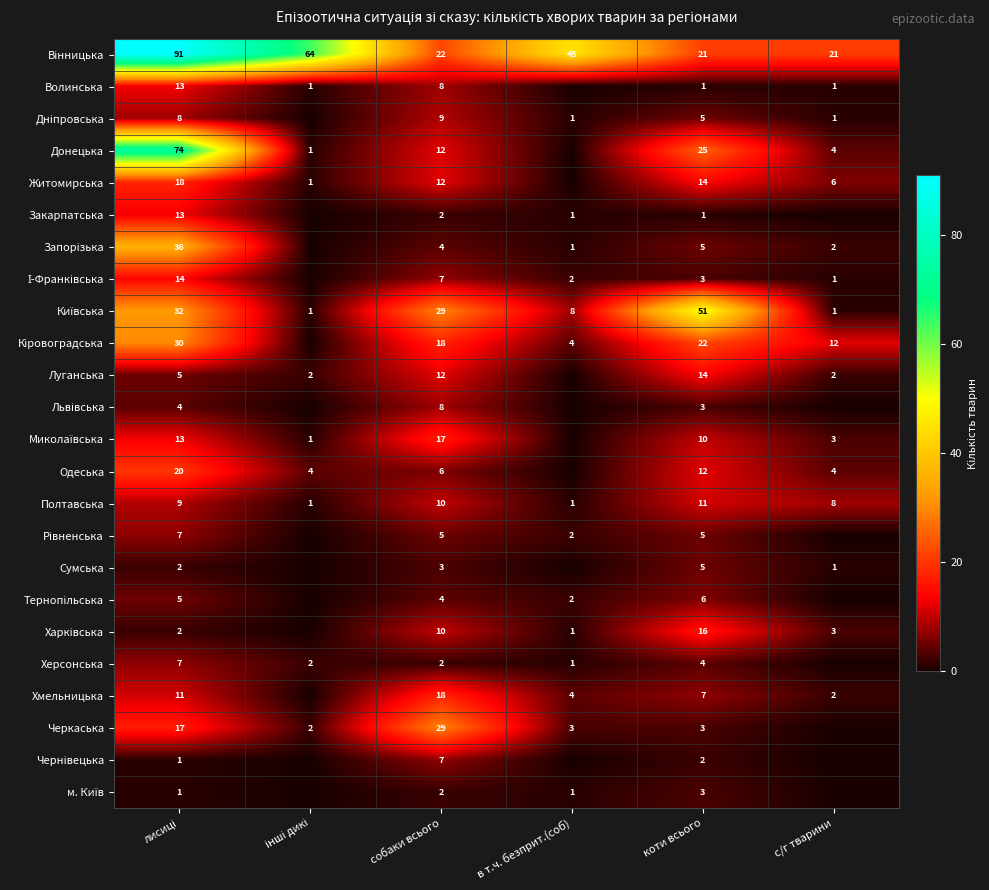

True or false: Волинська has a value of 8 at собаки всього.

True